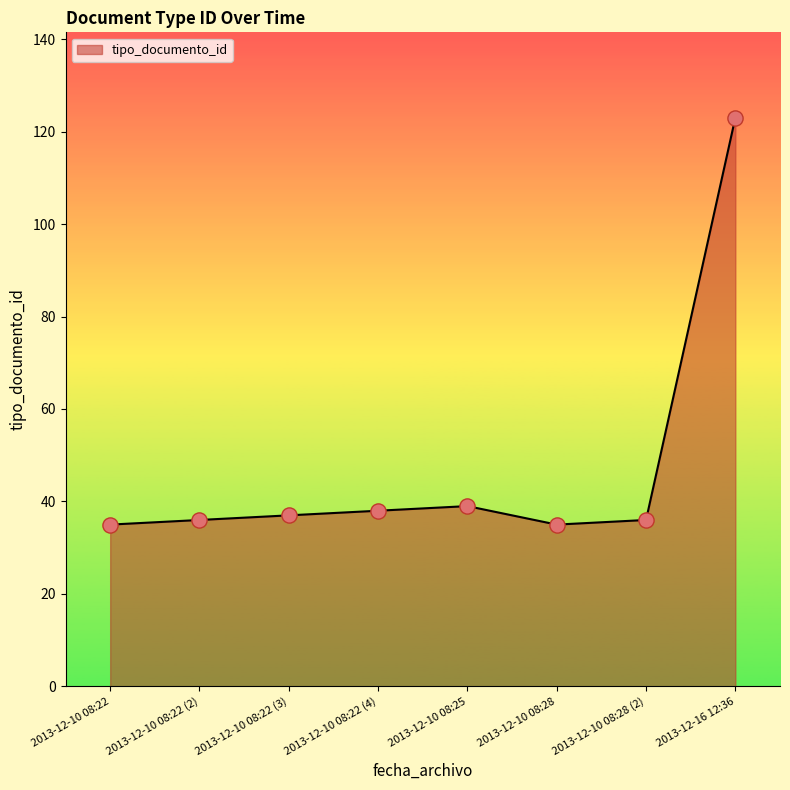

What is the ratio of the value at 2013-12-10 08:25 to the value at 2013-12-10 08:22?

1.1